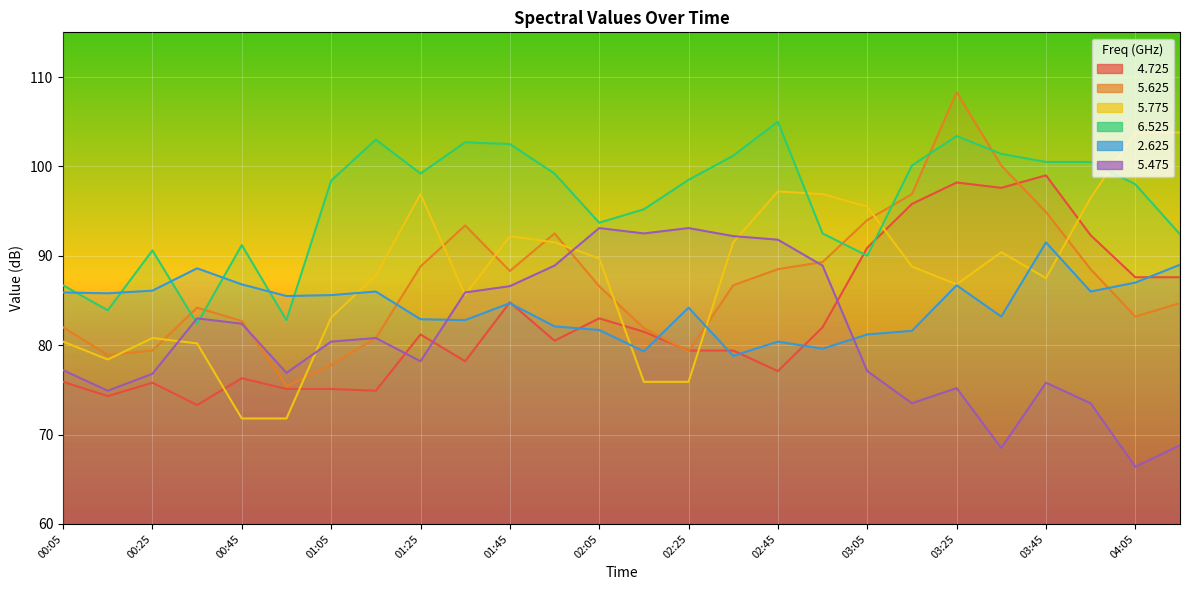

Which label corresponds to the smallest value in the chart?

04:05